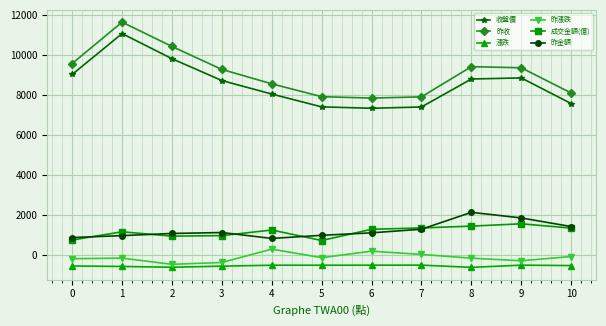

What is the average value of the 收盤價 series?

8562.4